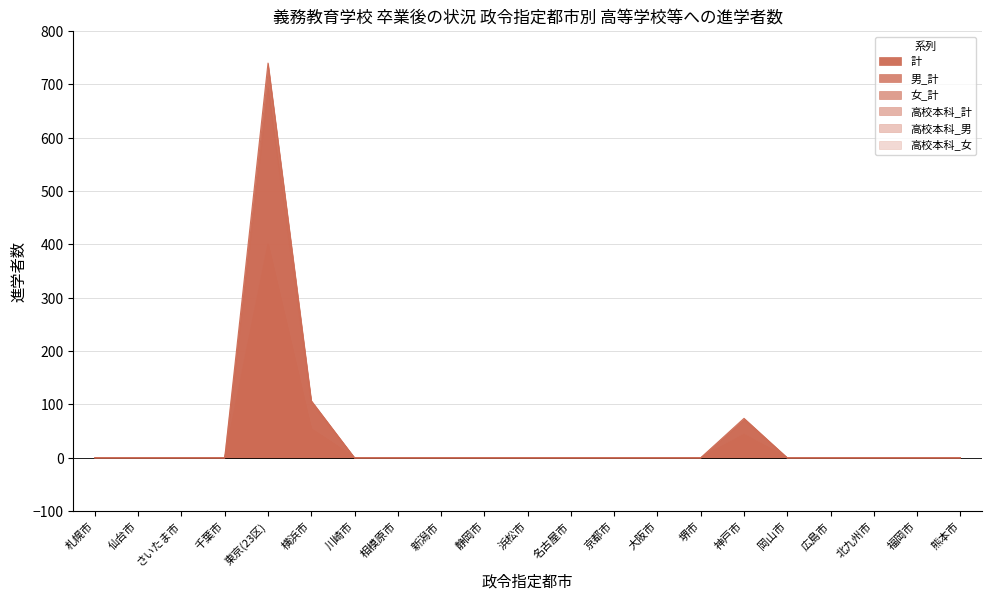

The value of 東京(23区) 男 at 熊本市 is 237. True or false?

False